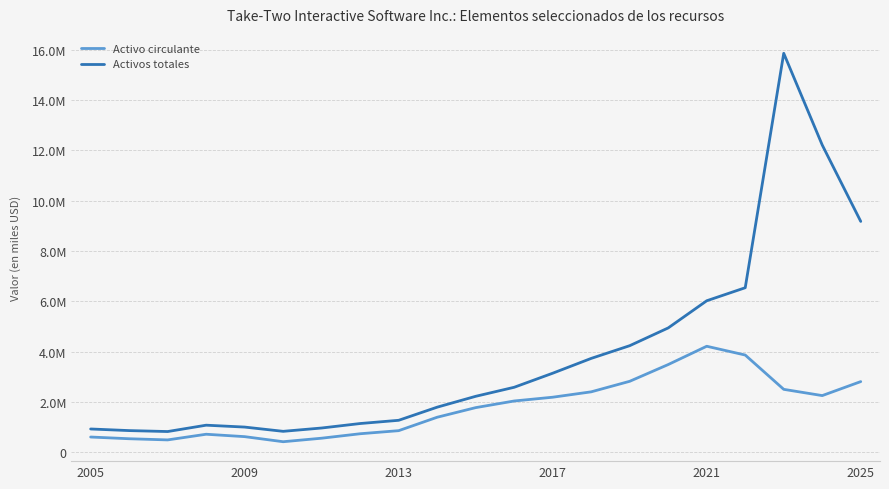

Does the chart have visible grid lines?

Yes